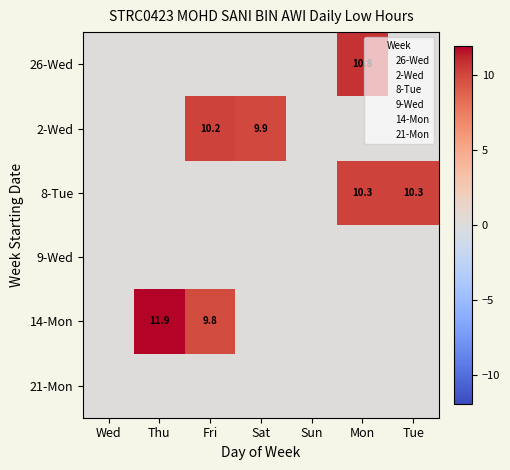

Is the value of 21-Mon at Thu greater than the value of 8-Tue at Wed?

No